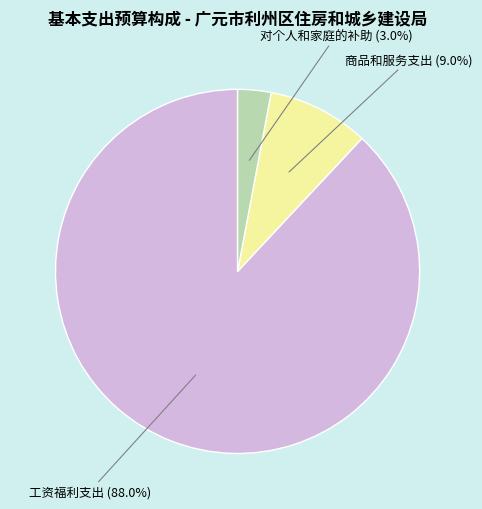

What is the total percentage of 对个人和家庭的补助 and 工资福利支出?

91.0%